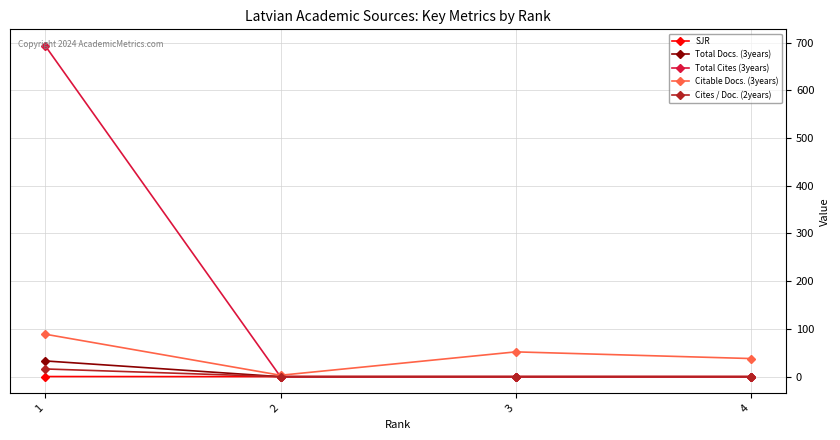

How many interior local valleys does the Citable Docs. (3years) series have?

1